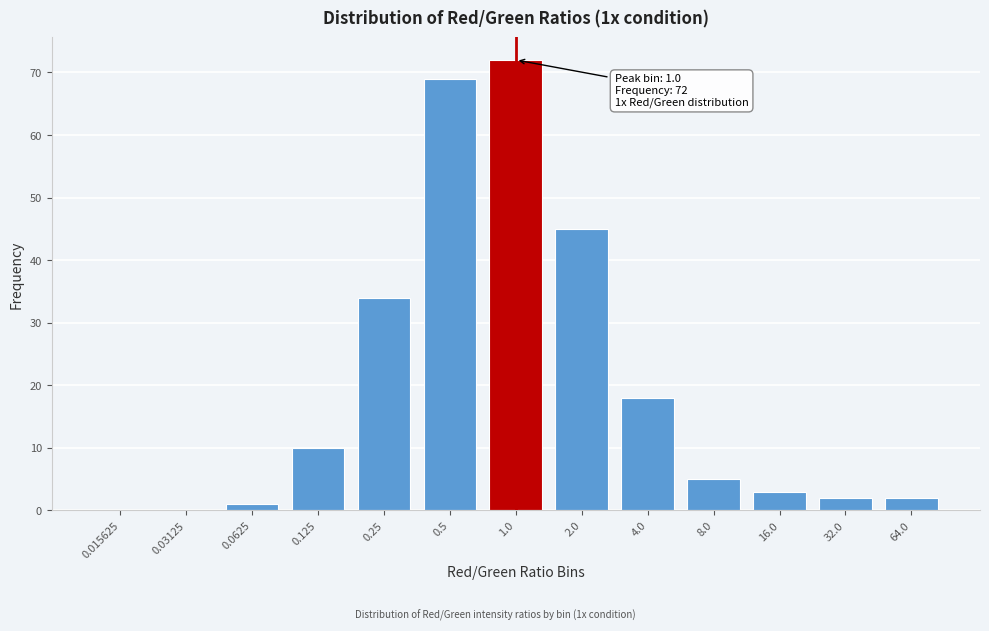

Reading right to left, what are all the values shown in this chart?

64.0=2	32.0=2	16.0=3	8.0=5	4.0=18	2.0=45	1.0=72	0.5=69	0.25=34	0.125=10	0.0625=1	0.03125=0	0.015625=0